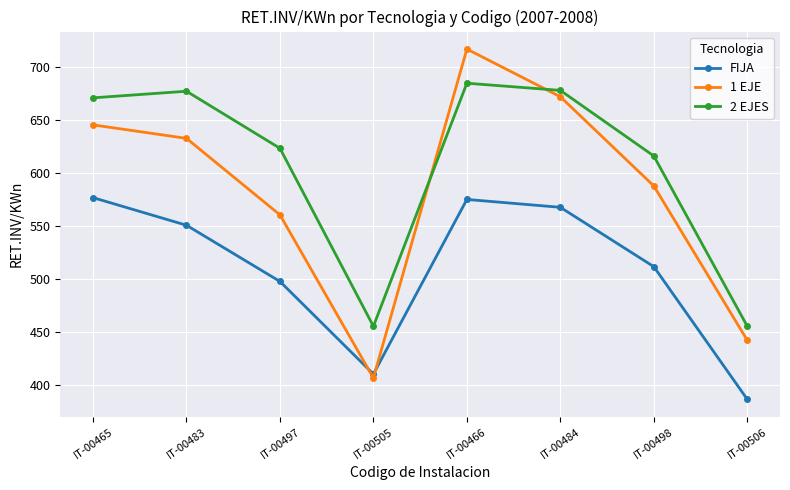

Which category has the highest value across all series?

IT-00466